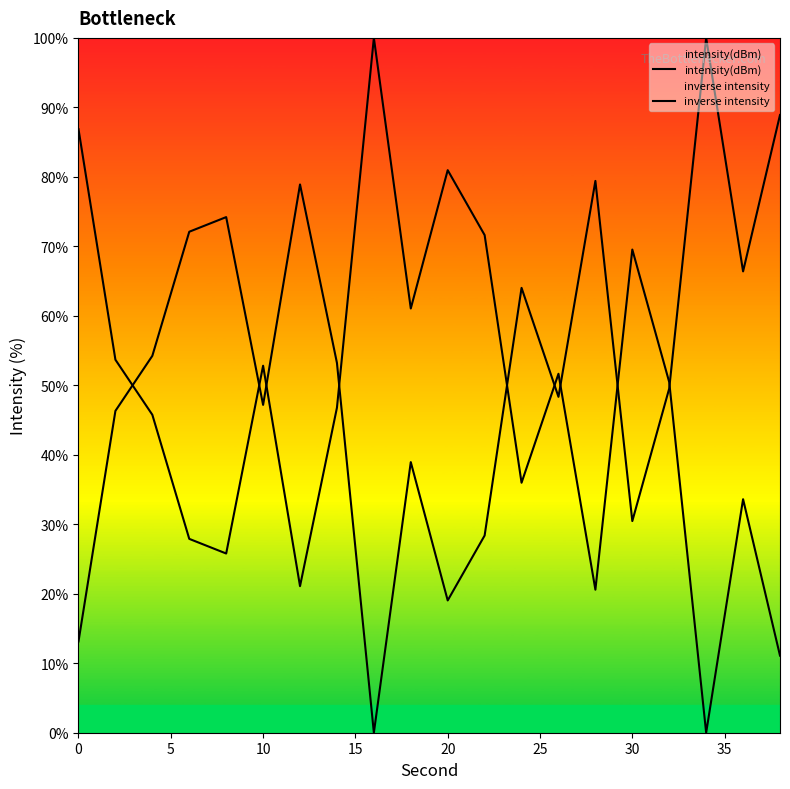

How many lines are shown in the chart?

2